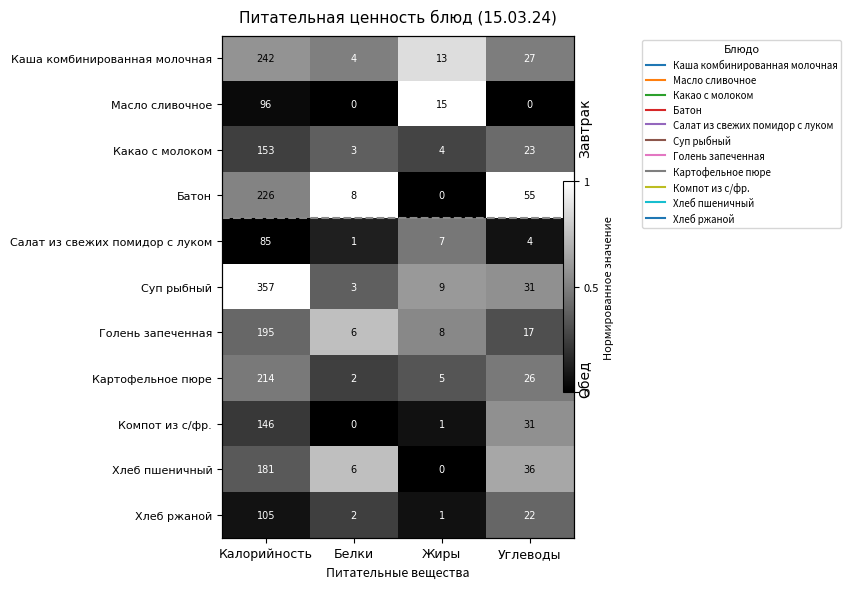

What is the difference between the highest and lowest values at Жиры?

1.0